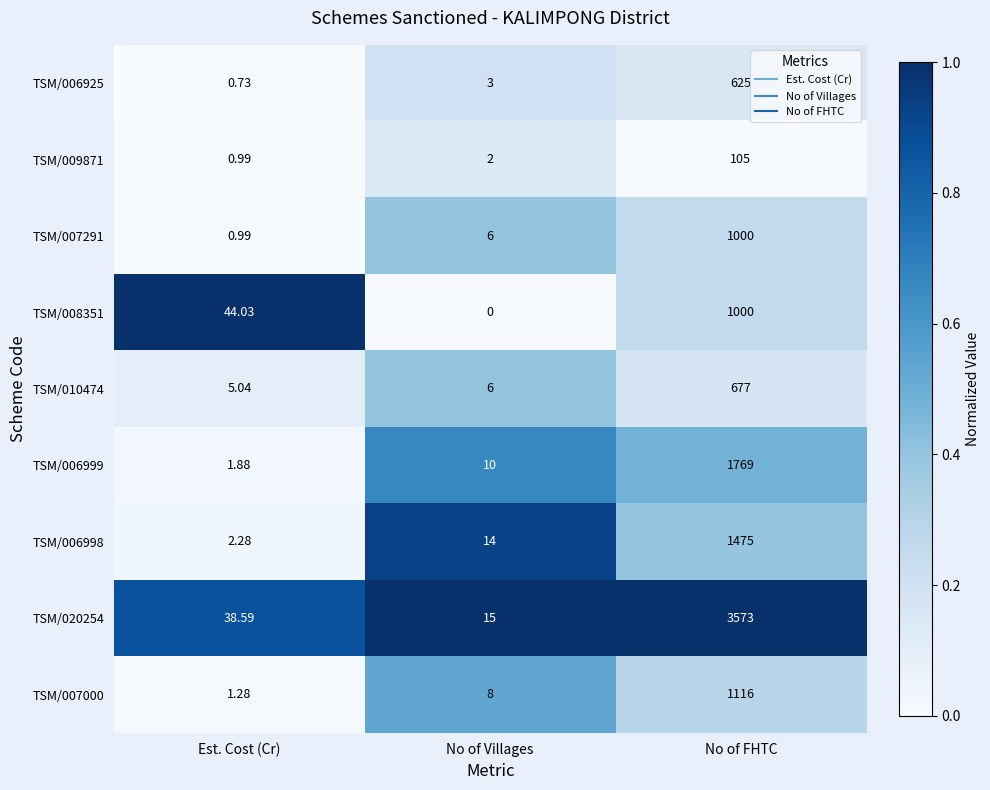

At how many categories does at least one series exceed 0?

3